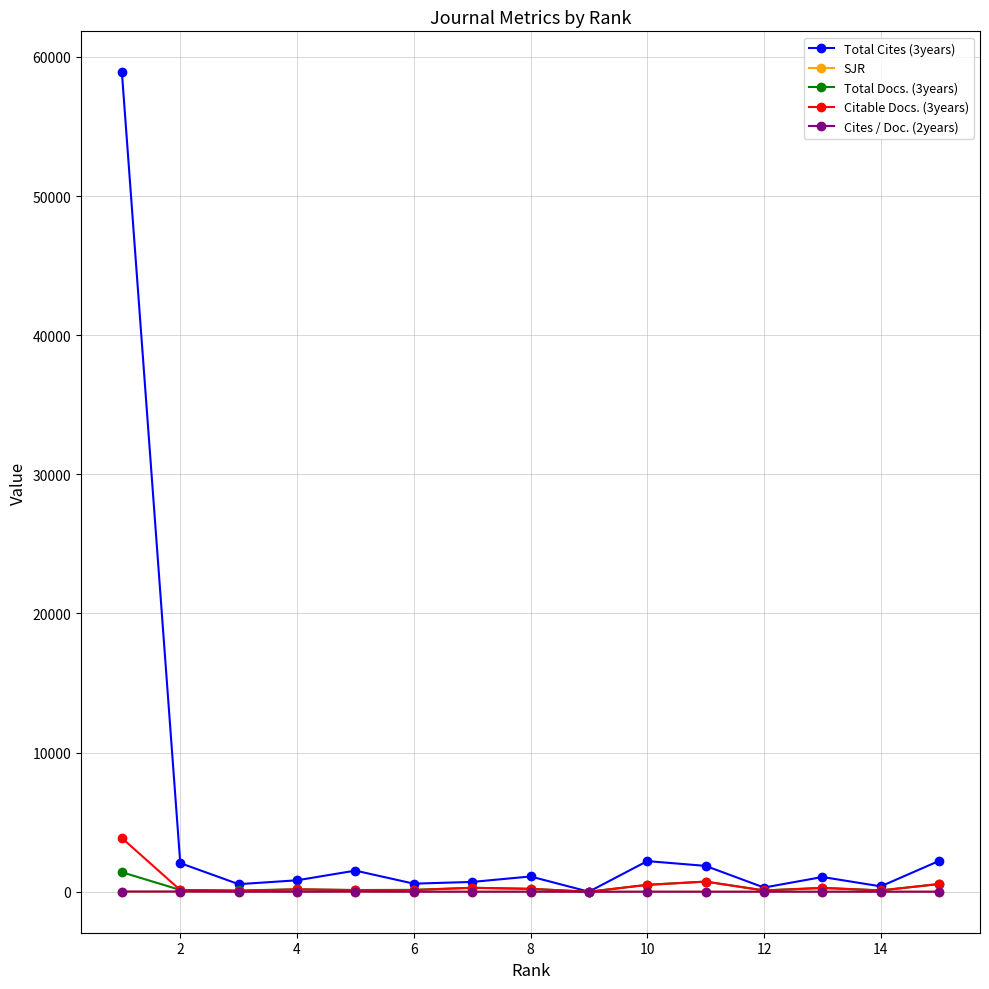

Which series has the largest range (max minus min)?

Total Cites (3years)